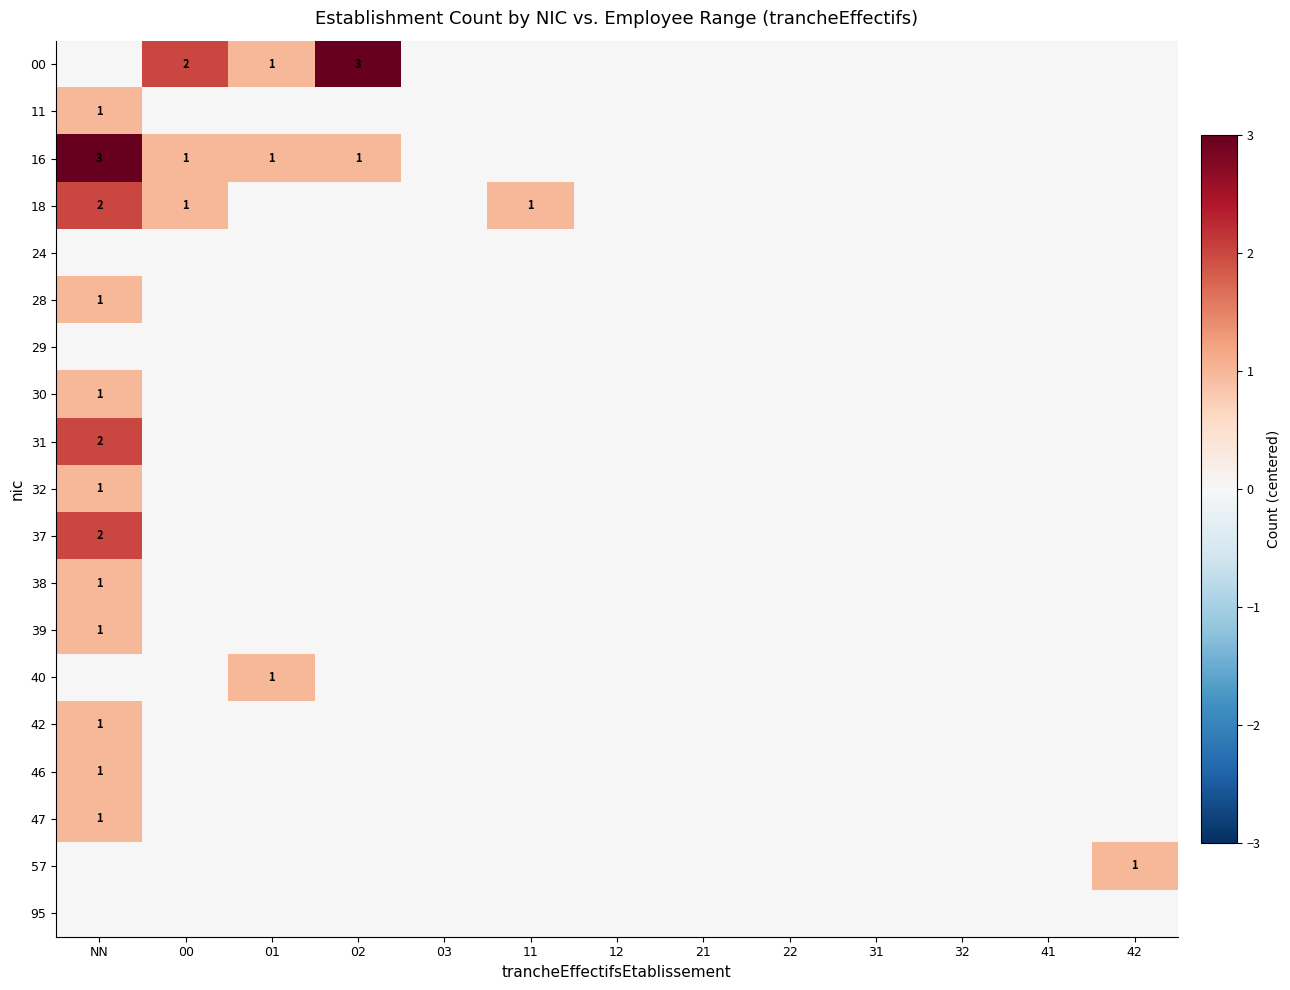

How many 28 values are between 0 and 1?

13